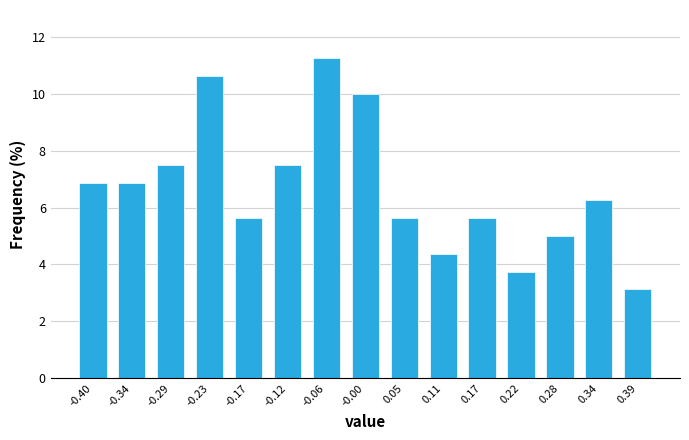

At which category does the chart reach its minimum across all series?

0.39